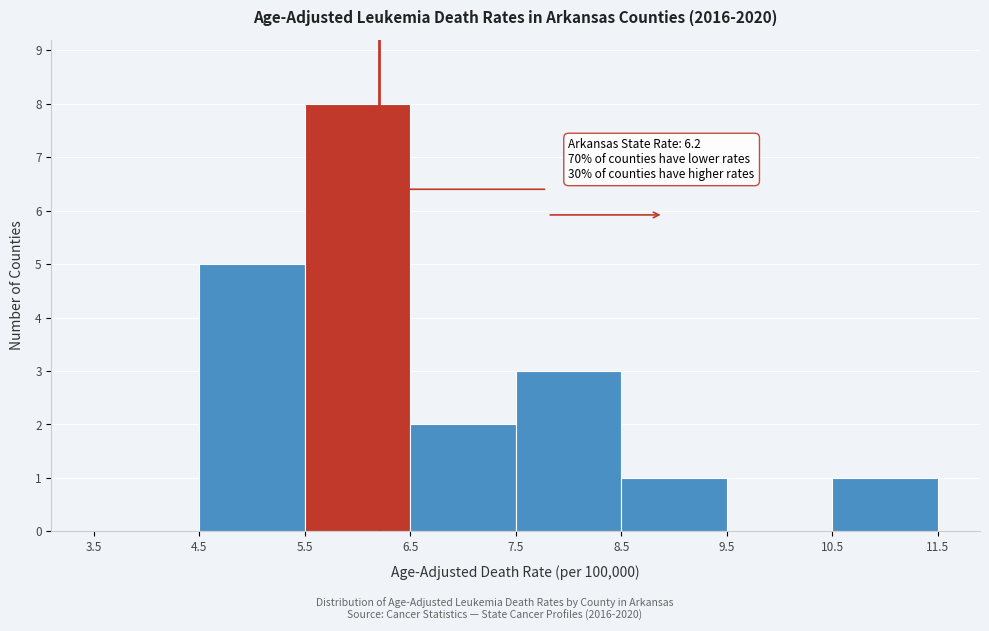

Over which range of the x-axis is the bar tallest?

5.5 to 6.5